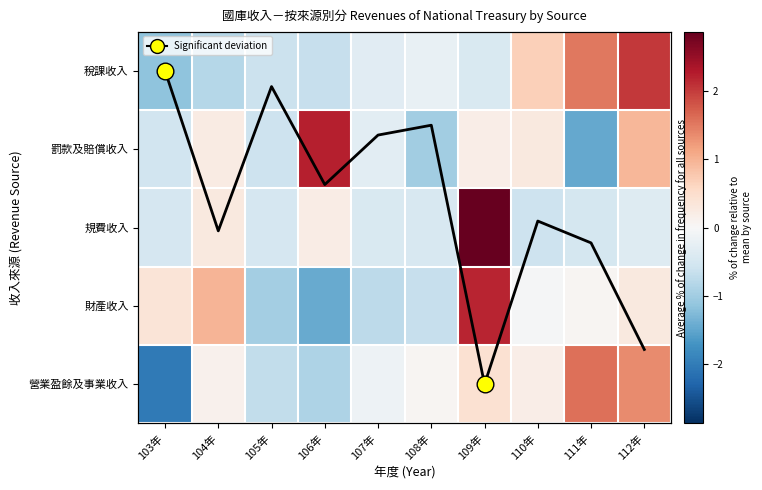

What is the difference between the second highest and second lowest values in the 罰款及賠償收入 series?

2.0